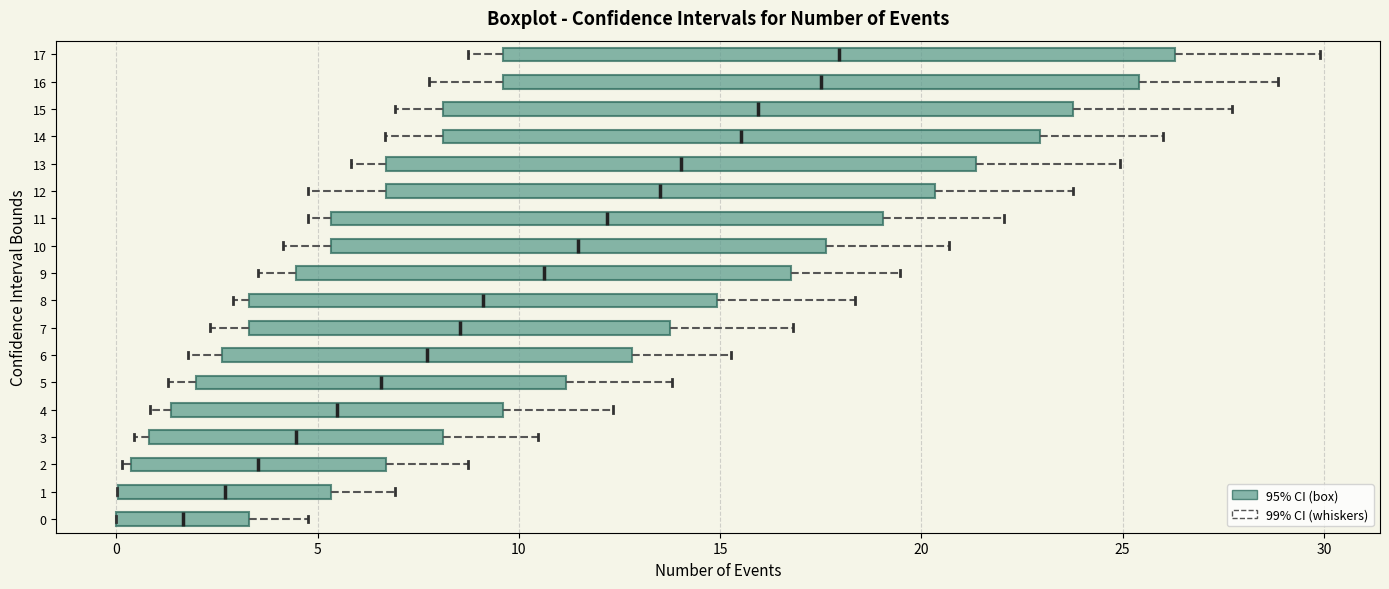

Reading bottom to top, transcribe this box plot: for each box, give where its median line is, the range the box spans, and where its two whiskers end, as read against the x-axis. The values are not printed on the chart, so give them approximately, as read against the axis.

0: median 1.5, box 0.0 to 3.5, whiskers 0.0 to 5.0
1: median 2.5, box 0.0 to 5.5, whiskers 0.0 to 7.0
2: median 3.5, box 0.5 to 6.5, whiskers 0.0 to 8.5
3: median 4.5, box 1.0 to 8.0, whiskers 0.5 to 10.5
4: median 5.5, box 1.5 to 9.5, whiskers 1.0 to 12.5
5: median 6.5, box 2.0 to 11.0, whiskers 1.5 to 14.0
6: median 7.5, box 2.5 to 13.0, whiskers 2.0 to 15.5
7: median 8.5, box 3.5 to 14.0, whiskers 2.5 to 17.0
8: median 9.0, box 3.5 to 15.0, whiskers 3.0 to 18.5
9: median 10.5, box 4.5 to 17.0, whiskers 3.5 to 19.5
10: median 11.5, box 5.5 to 17.5, whiskers 4.0 to 20.5
11: median 12.0, box 5.5 to 19.0, whiskers 5.0 to 22.0
12: median 13.5, box 6.5 to 20.5, whiskers 5.0 to 24.0
13: median 14.0, box 6.5 to 21.5, whiskers 6.0 to 25.0
14: median 15.5, box 8.0 to 23.0, whiskers 6.5 to 26.0
15: median 16.0, box 8.0 to 24.0, whiskers 7.0 to 27.5
16: median 17.5, box 9.5 to 25.5, whiskers 8.0 to 29.0
17: median 18.0, box 9.5 to 26.5, whiskers 8.5 to 30.0